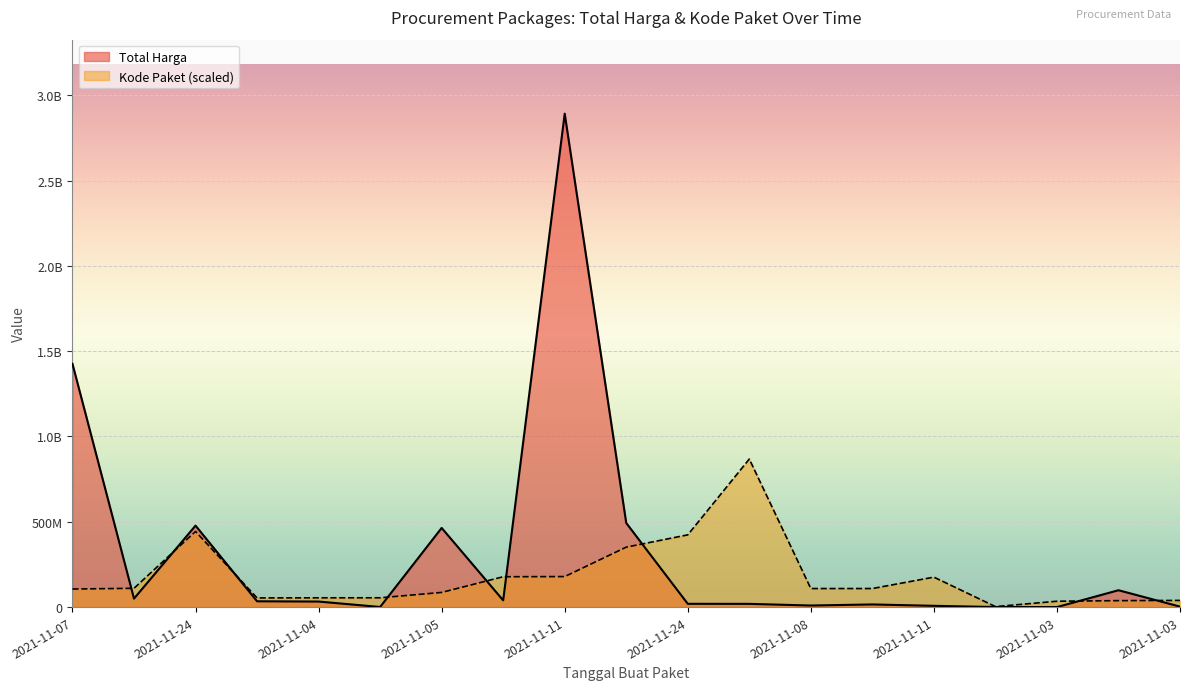

After their last crossing, which series has the higher values: Kode Paket or Total Harga?

Kode Paket